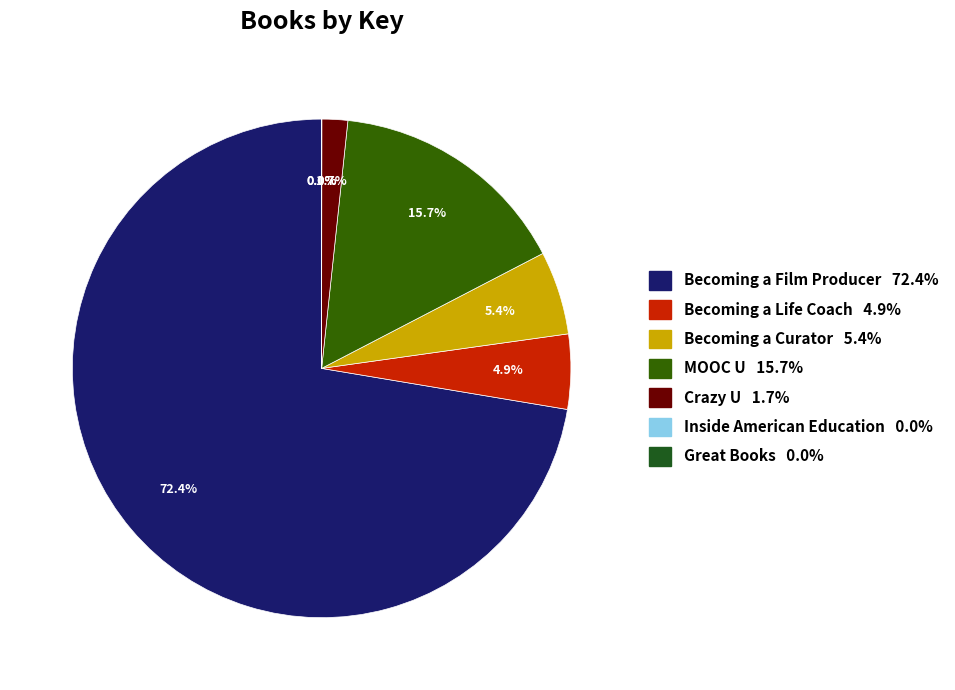

How many slices are in this pie chart?

7